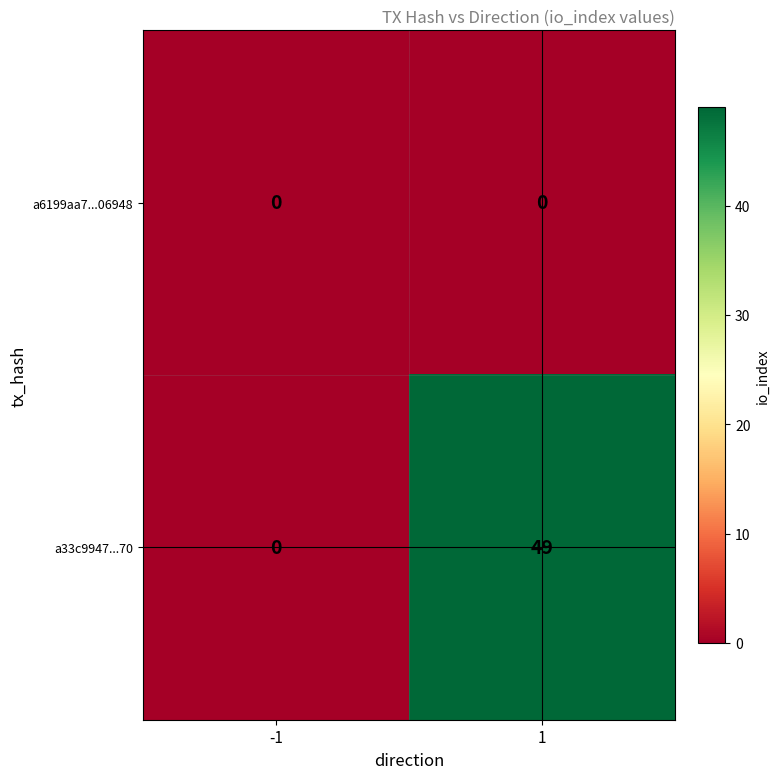

At which category is the sum across all series the highest?

1